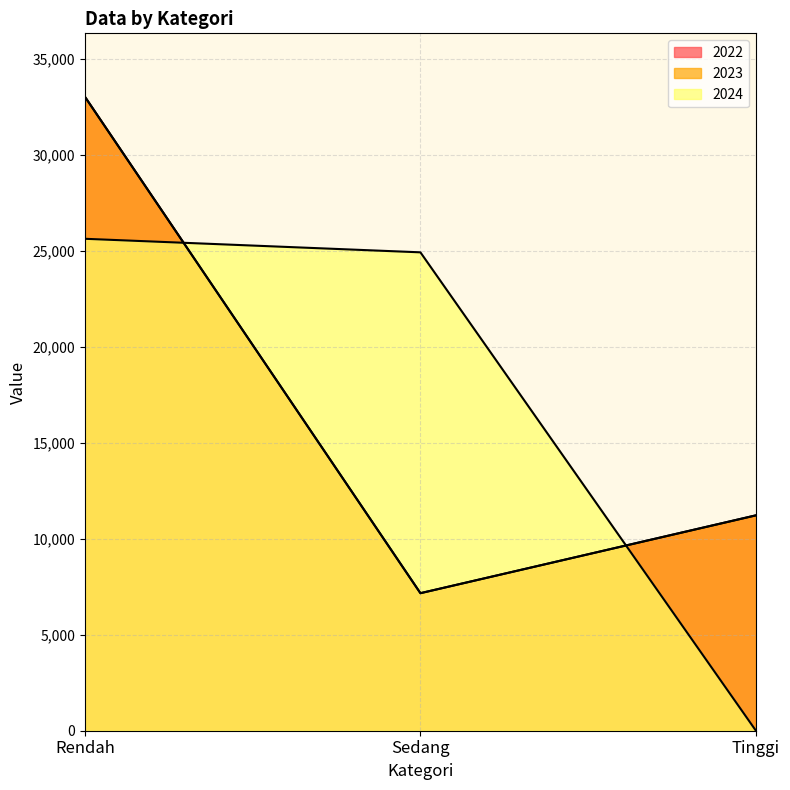

Which category has the highest value across all series?

Rendah